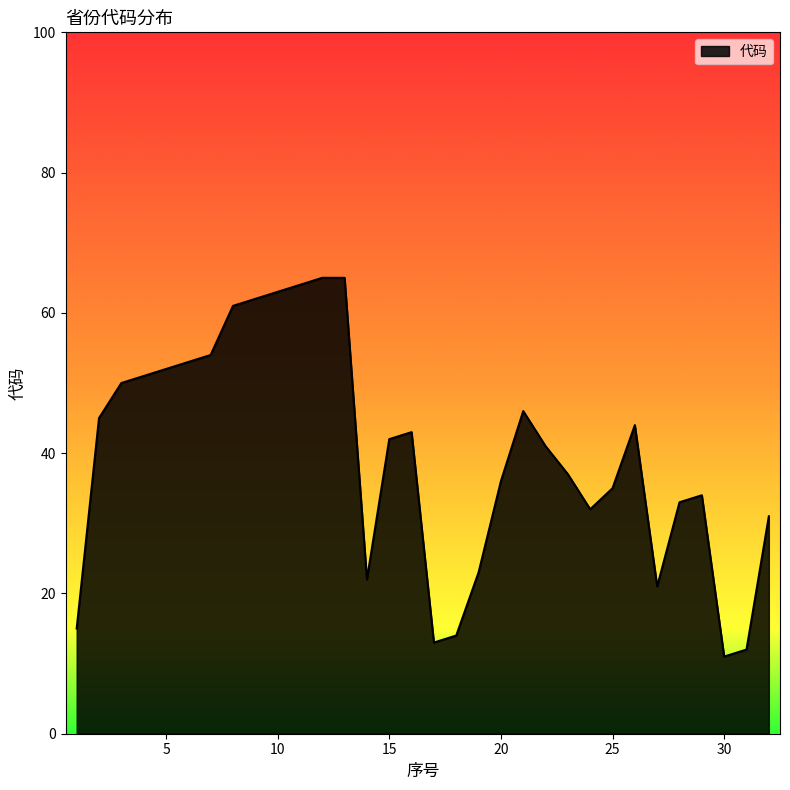

What is the greatest value displayed?

65